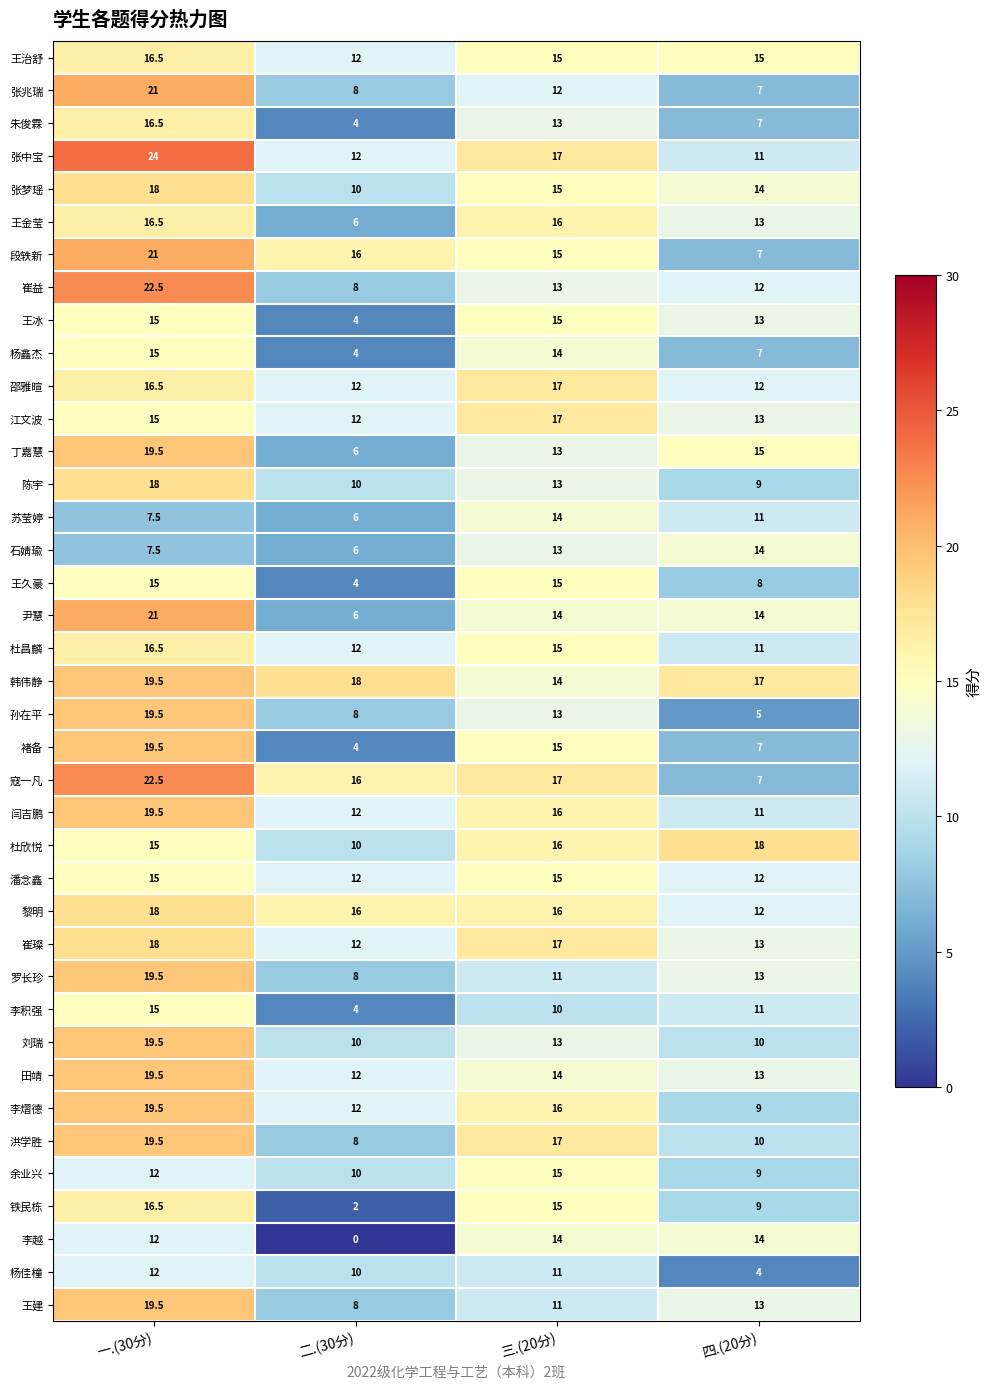

True or false: 张兆瑞 has a value of 19.4 at 三.(20分).

False